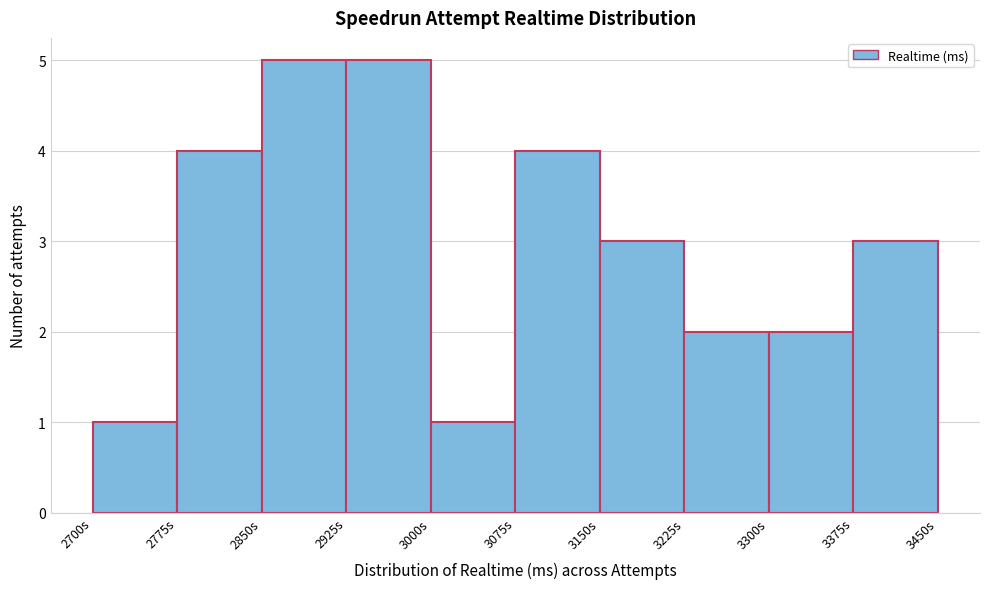

Reading left to right, list all the values displayed in this chart.

1	4	5	5	1	4	3	2	2	3